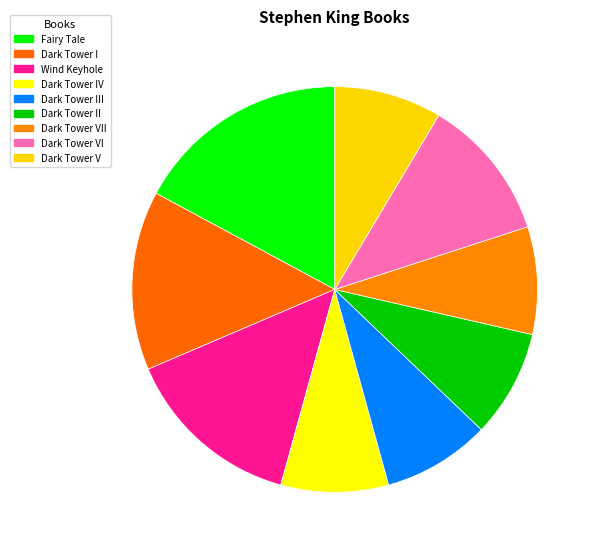

To the nearest percent, what is the difference between the largest and smallest slice percentages?

9%